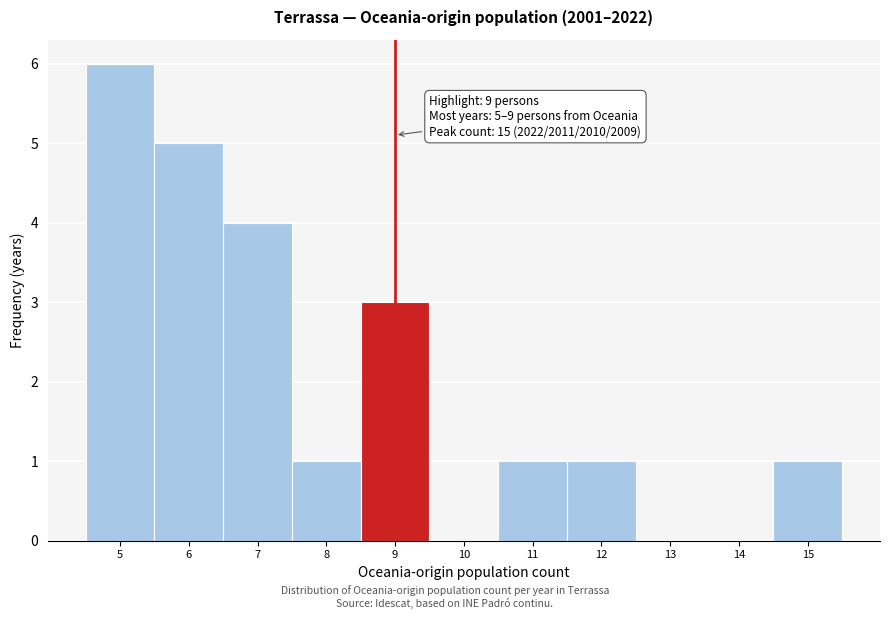

Which range on the x-axis has the tallest bar?

4.5 to 5.5